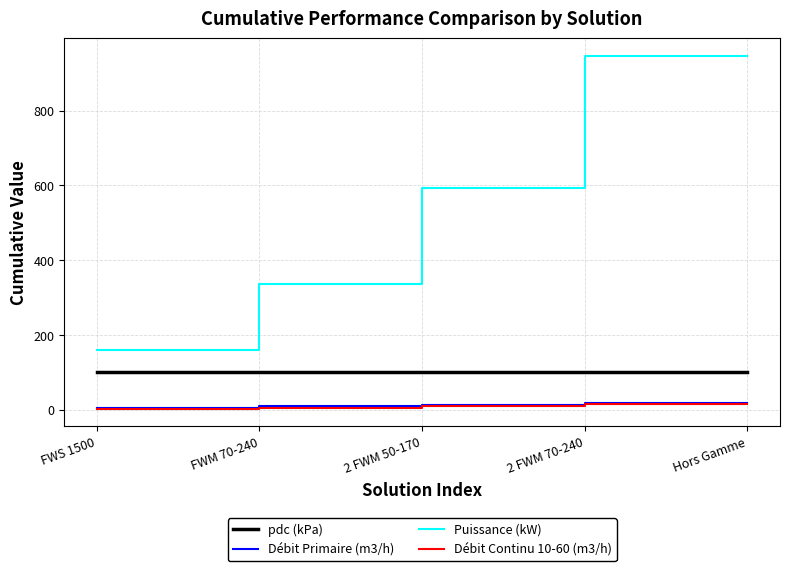

What is the highest value of the Débit Continu 10-60 (m3/h) series?

16.3